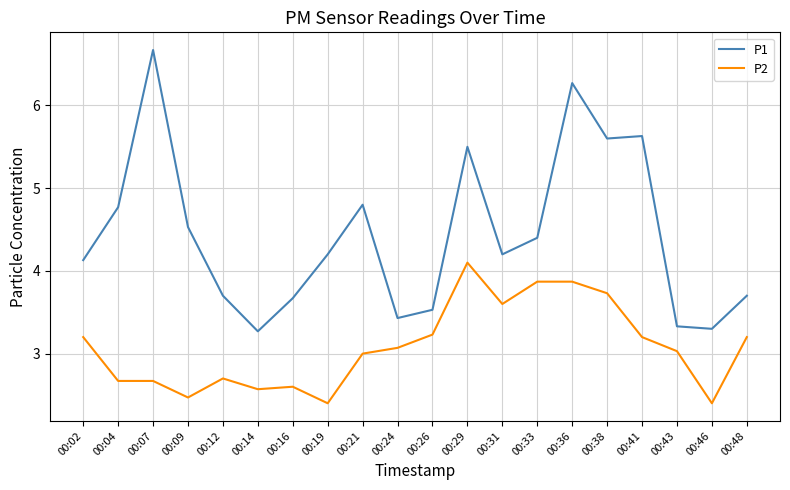

True or false: P1 has a value of 3.3 at 00:46.

True